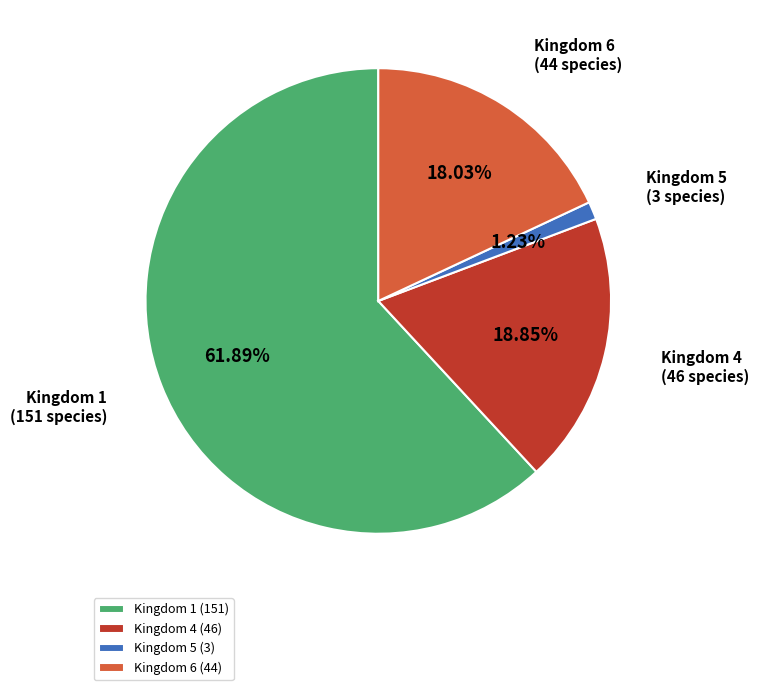

To the nearest percent, what is the average slice percentage?

25%